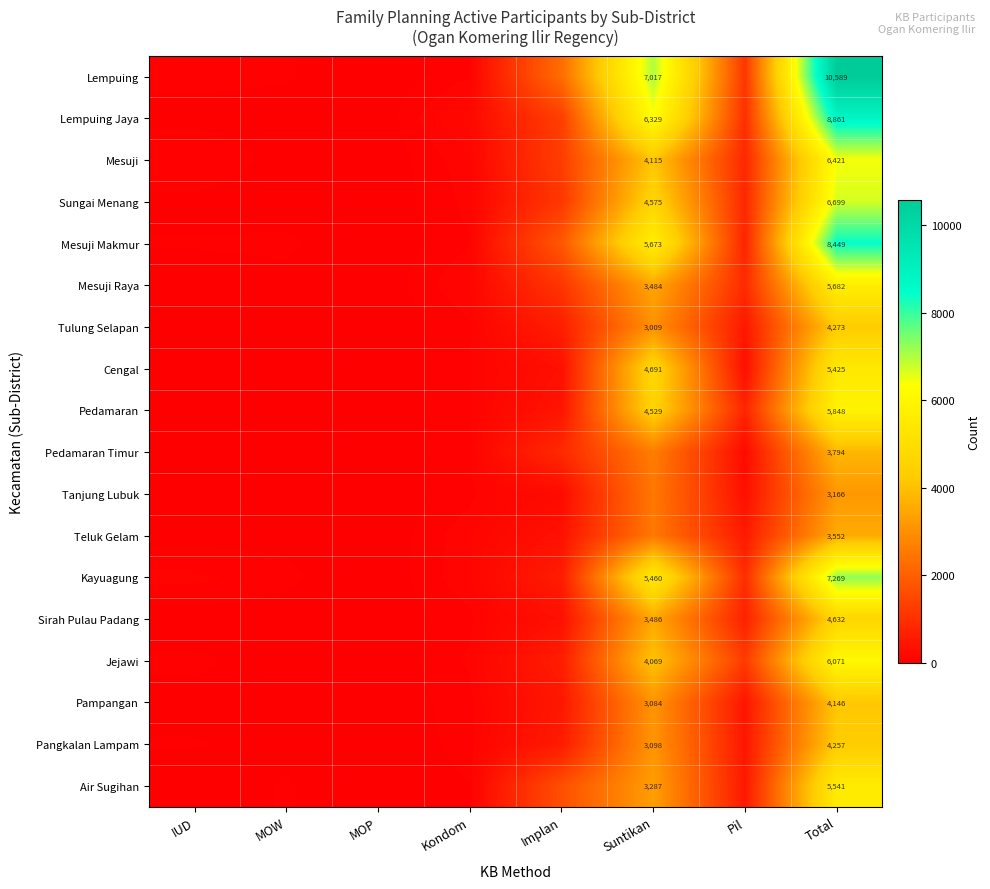

The Pedamaran Timur series shows 3794 at Total. True or false?

True